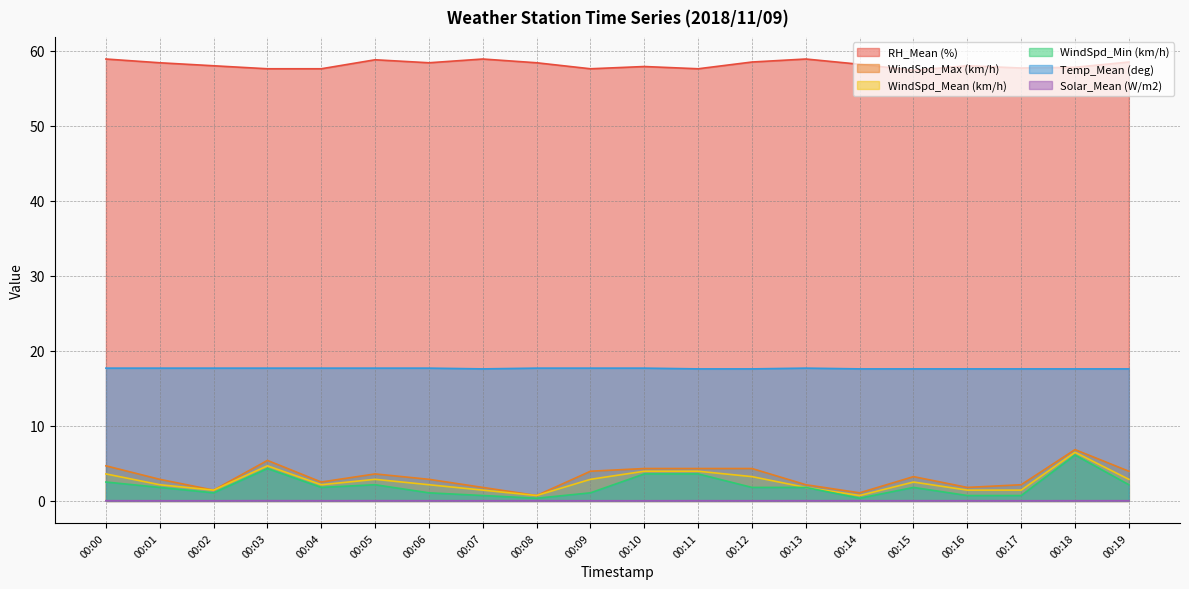

Reading left to right, transcribe all the data shown in this chart.

RH_Mean (%): 58.9	58.4	58.0	57.6	57.6	58.8	58.4	58.9	58.4	57.6	57.9	57.6	58.5	58.9	58.2	57.4	58.0	57.7	57.8	58.5
WindSpd_Max (km/h): 4.7	2.9	1.4	5.4	2.5	3.6	2.9	1.8	0.7	4.0	4.3	4.3	4.3	2.2	1.1	3.2	1.8	2.2	6.8	4.0
WindSpd_Mean (km/h): 3.6	2.2	1.4	4.7	2.2	2.9	2.2	1.4	0.7	2.9	4.0	4.0	3.2	1.8	0.7	2.5	1.4	1.4	6.5	2.9
WindSpd_Min (km/h): 2.5	1.8	1.1	4.3	1.8	2.2	1.1	0.7	0.4	1.1	3.6	3.6	1.8	1.8	0.4	1.8	0.7	0.7	6.1	2.2
Temp_Mean (deg): 17.7	17.7	17.7	17.7	17.7	17.7	17.7	17.6	17.7	17.7	17.7	17.6	17.6	17.7	17.6	17.6	17.6	17.6	17.6	17.6
Solar_Mean (W/m2): 0.0	0.0	0.0	0.0	0.0	0.0	0.0	0.0	0.0	0.0	0.0	0.0	0.0	0.0	0.0	0.0	0.0	0.0	0.0	0.0